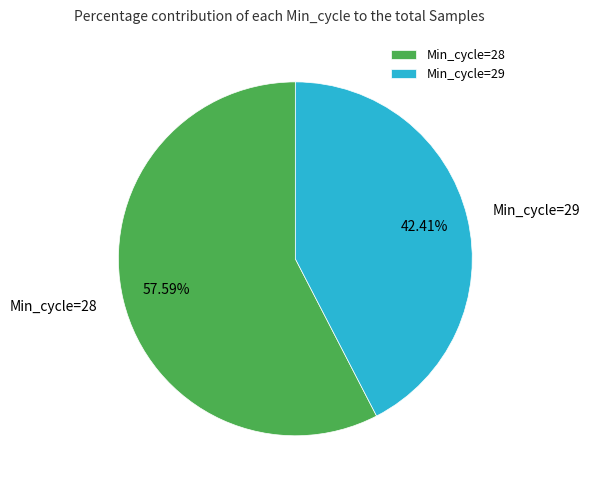

What is the majority slice?

Min_cycle=28